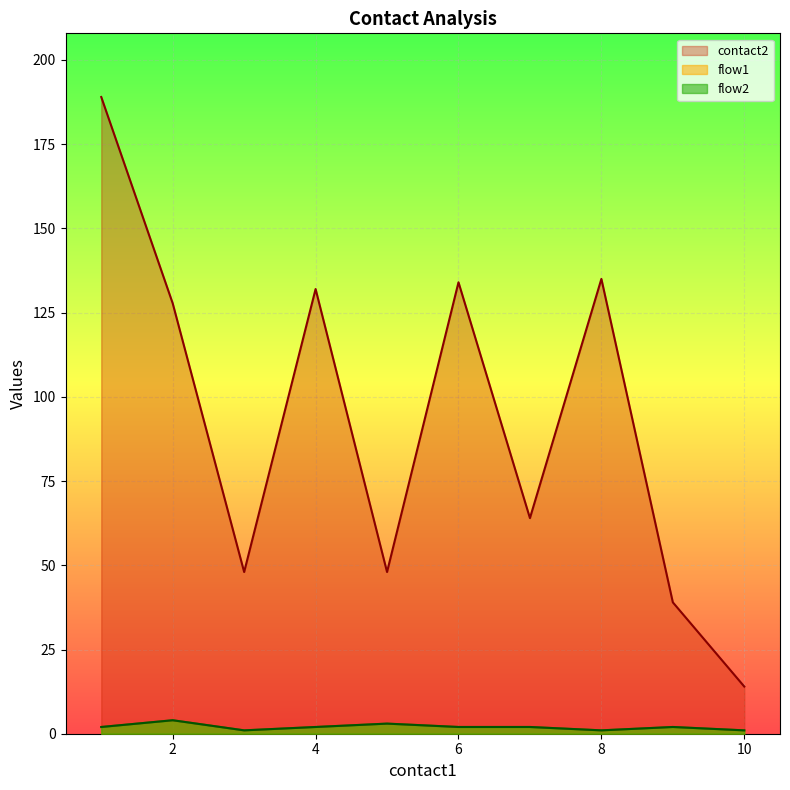

Does the chart display data point markers on the line(s)?

No